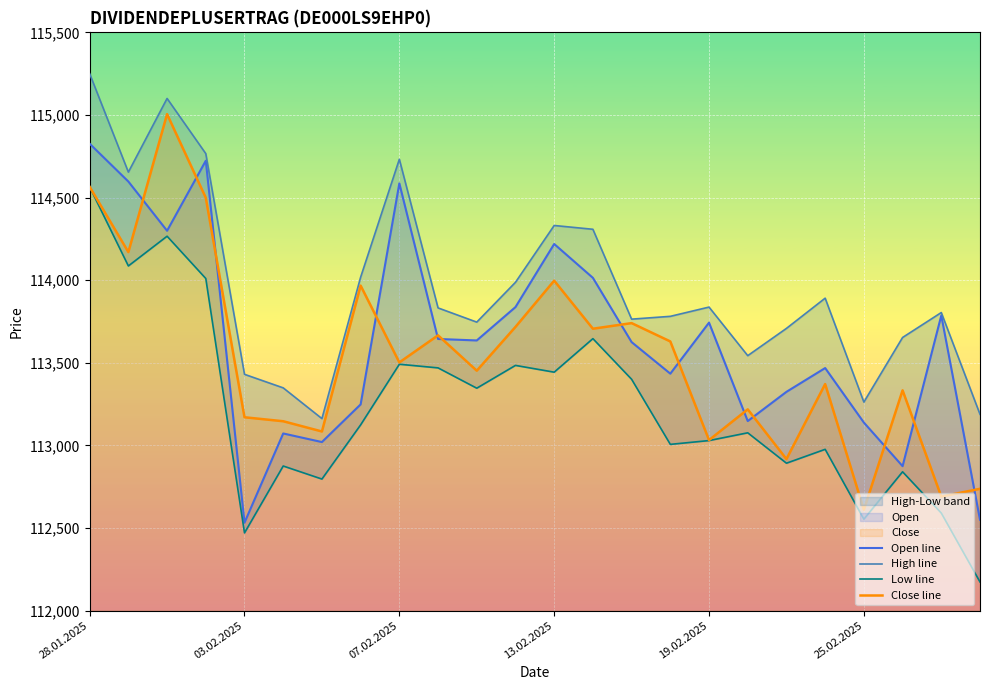

What is the difference between the second highest and minimum values in the Low line series?

2093